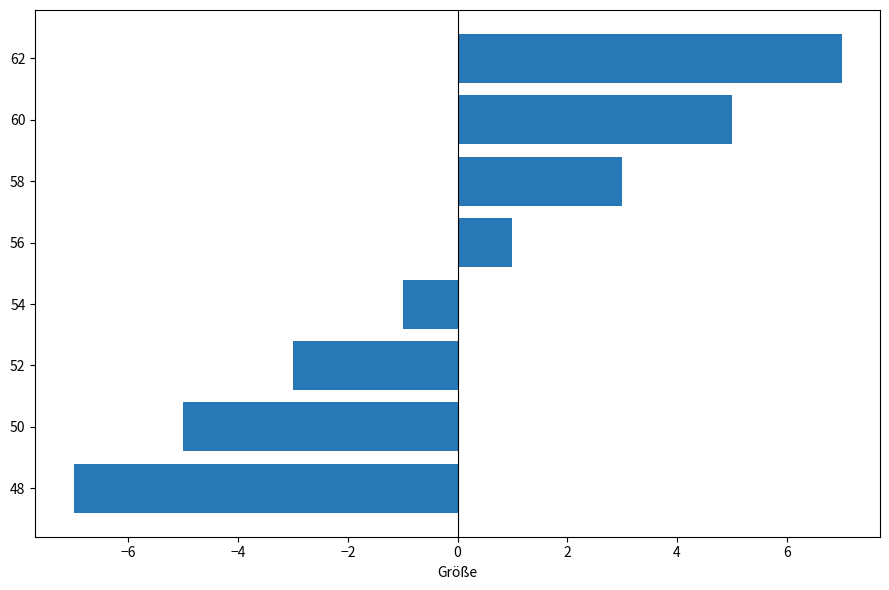

The chart shows a value of 3 at 58. True or false?

True